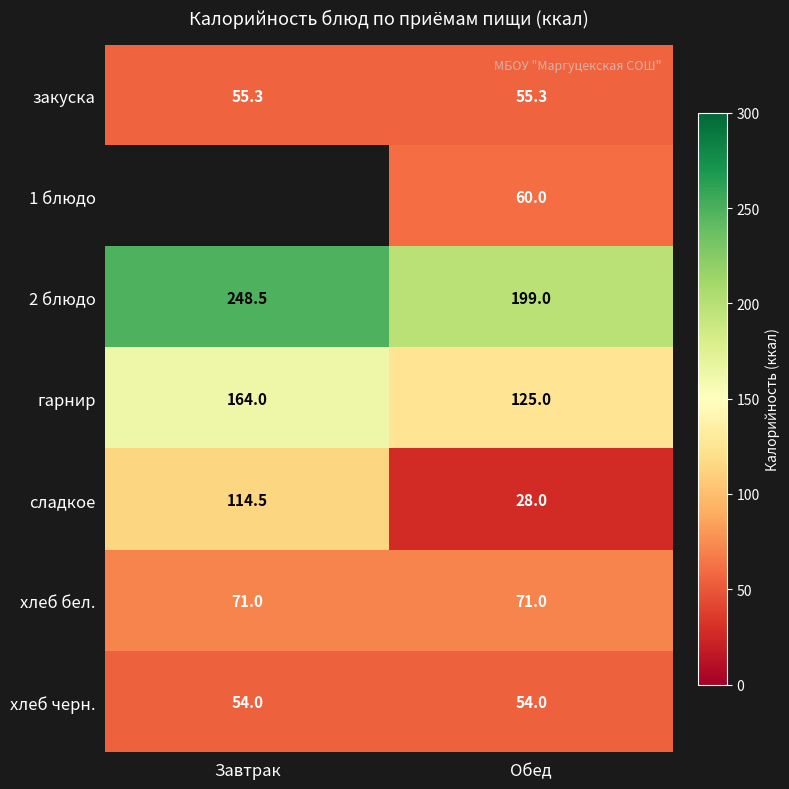

At which category is the sum across all series the highest?

Обед